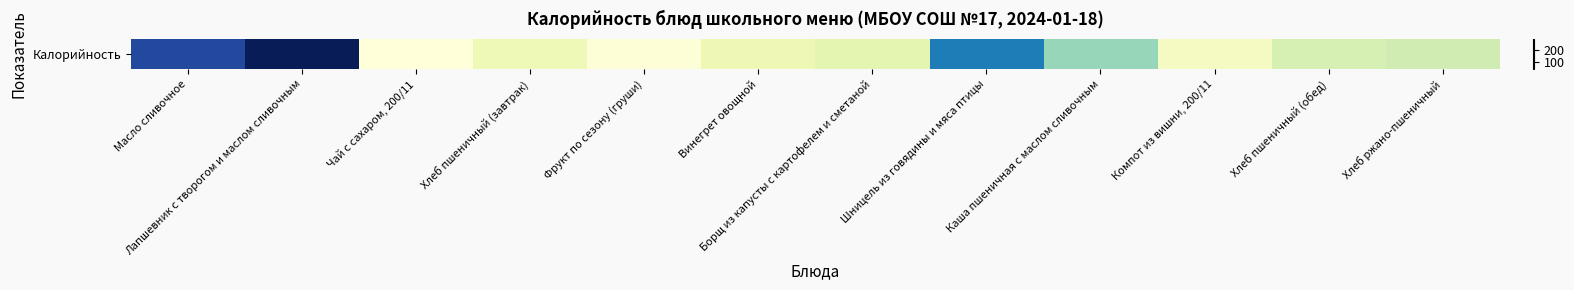

How many series are shown in this chart?

1